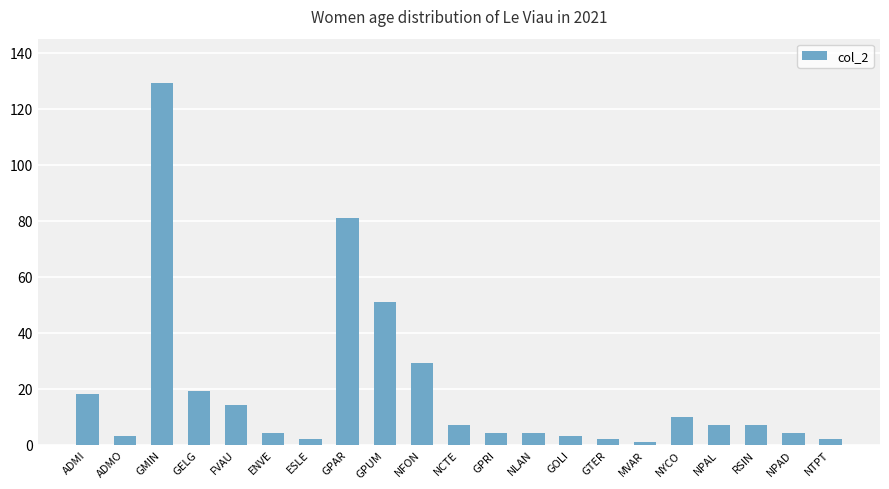

Reading right to left, transcribe all the data shown in this chart.

NTPT=2	NPAD=4	RSIN=7	NPAL=7	NYCO=10	MVAR=1	GTER=2	GOLI=3	NLAN=4	GPRI=4	NCTE=7	NFON=29	GPUM=51	GPAR=81	ESLE=2	ENVE=4	FVAU=14	GELG=19	GMIN=129	ADMO=3	ADMI=18